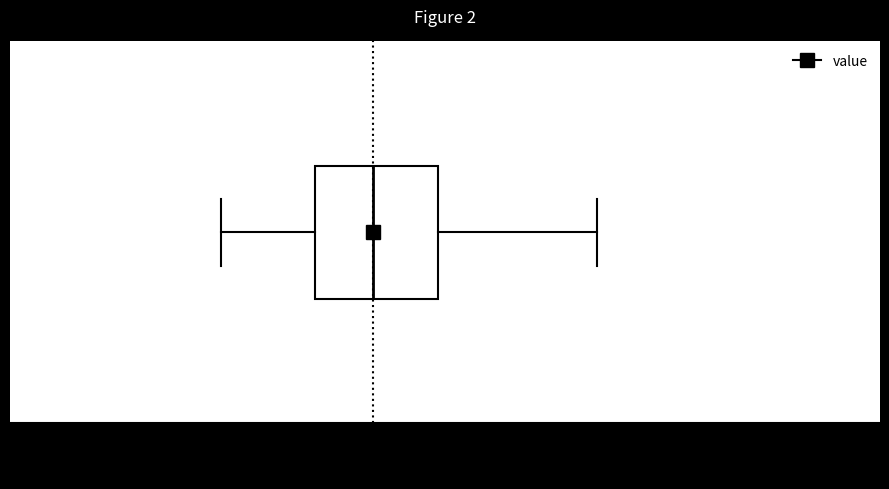

Read this box plot against the x-axis: the position of the median line, the range covered by the box, and the ends of both whiskers. The values are not printed on the chart, so give them approximately, as read against the axis.

median 2.15, box 1.90 to 2.45, whiskers 1.45 to 3.20